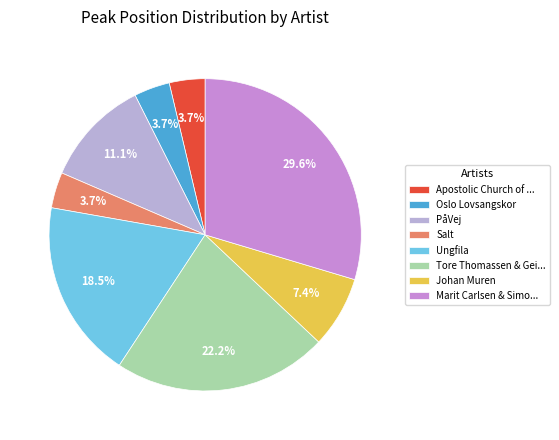

How many slices are in this pie chart?

8